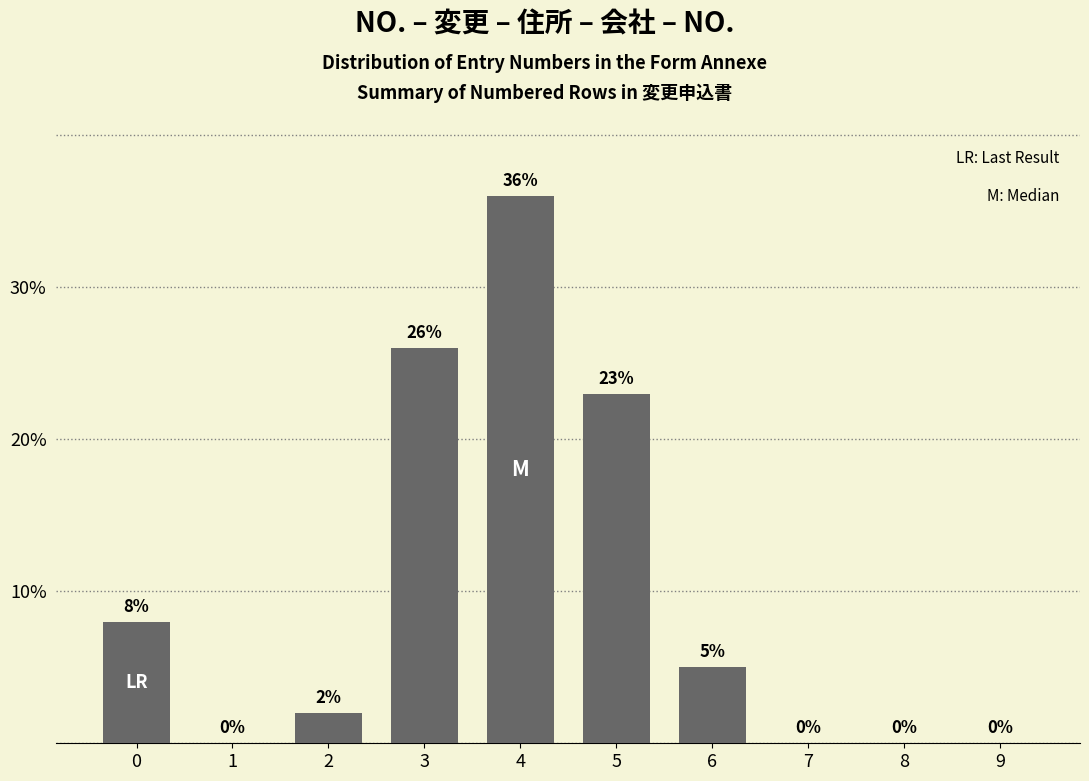

Reading left to right, transcribe all the data shown in this chart.

0=8	1=0	2=2	3=26	4=36	5=23	6=5	7=0	8=0	9=0